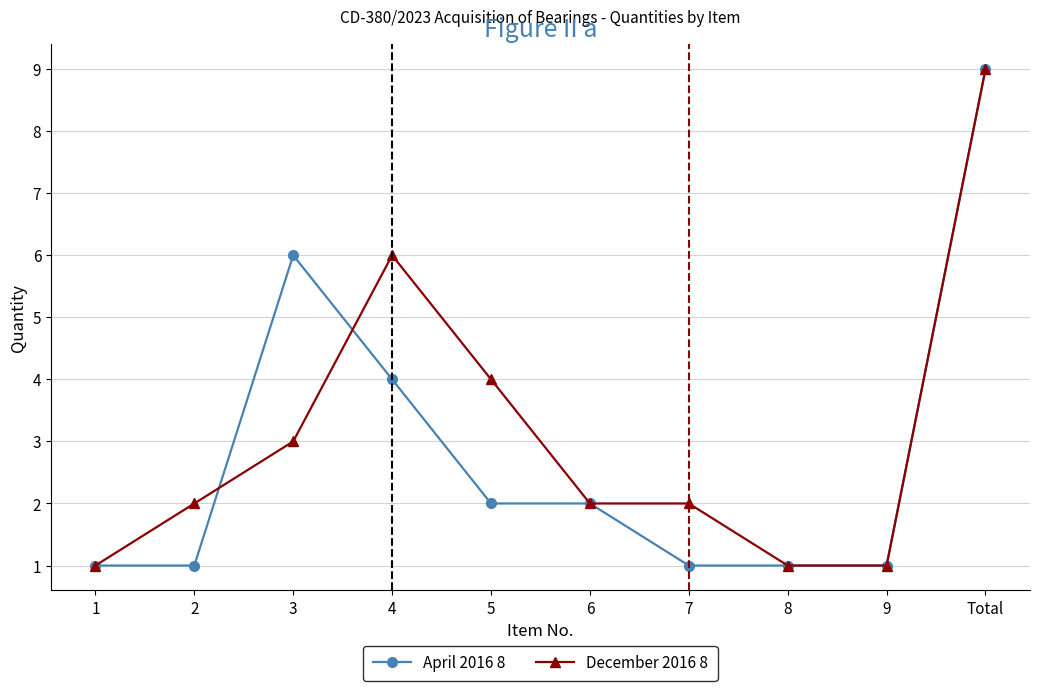

True or false: December 2016 8 has more than 0 points higher than both neighbors.

True